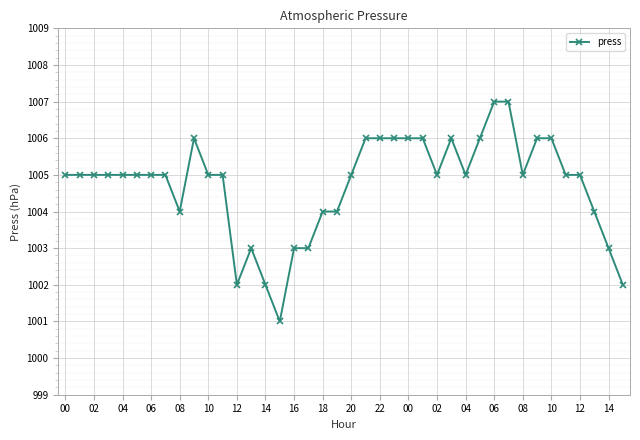

True or false: there are more than 0 points higher than both neighbors.

True